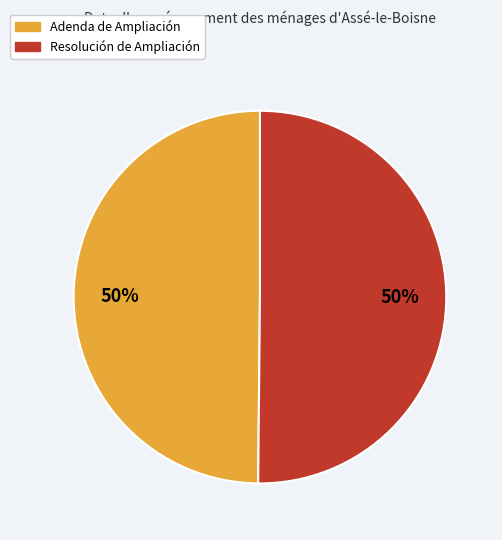

To the nearest percent, what percentage of the pie is Resolución de Ampliación?

50%